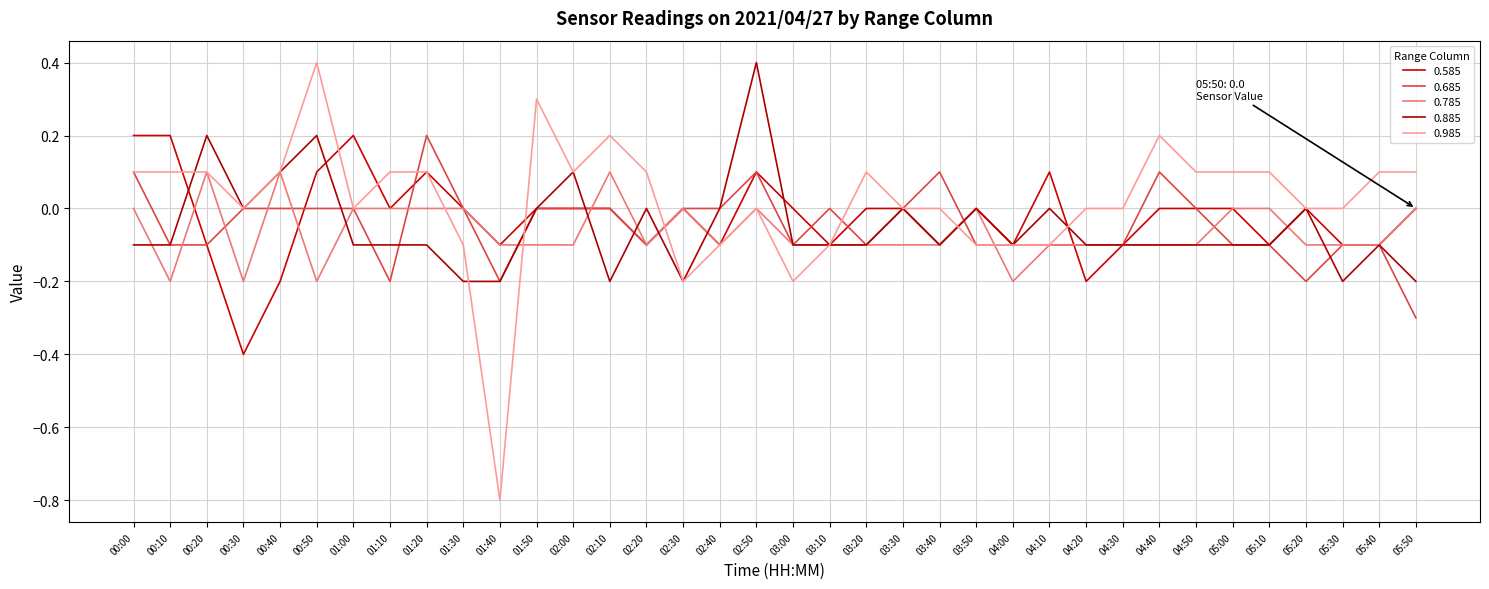

What is the sum of the 0.585 values at 04:20 and 03:50?

-0.2